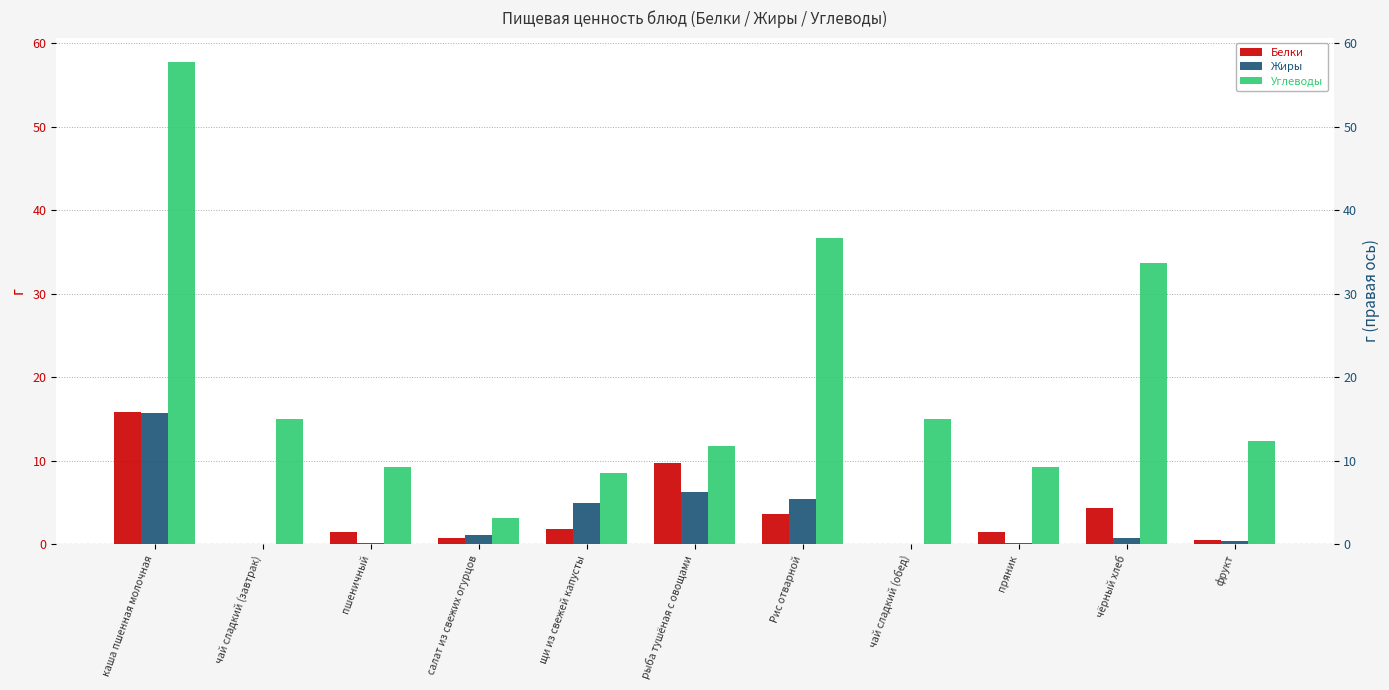

Where is Жиры nearest to the value 7?

рыба тушёная с овощами